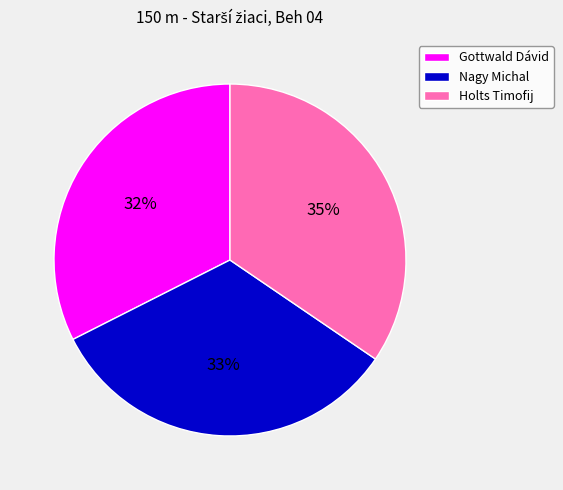

The Nagy Michal slice represents 33% of the pie. True or false?

True